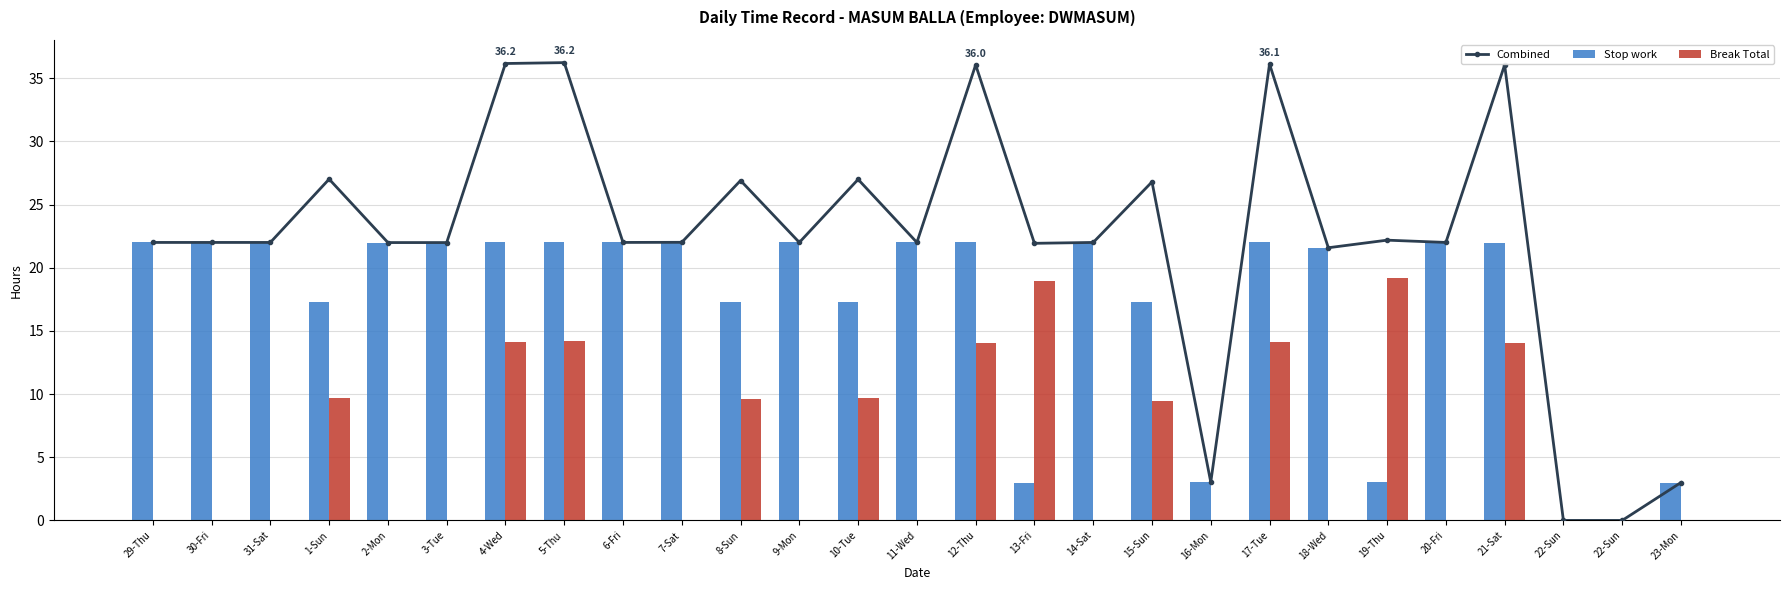

How many values in the Stop work series exceed 21?

17